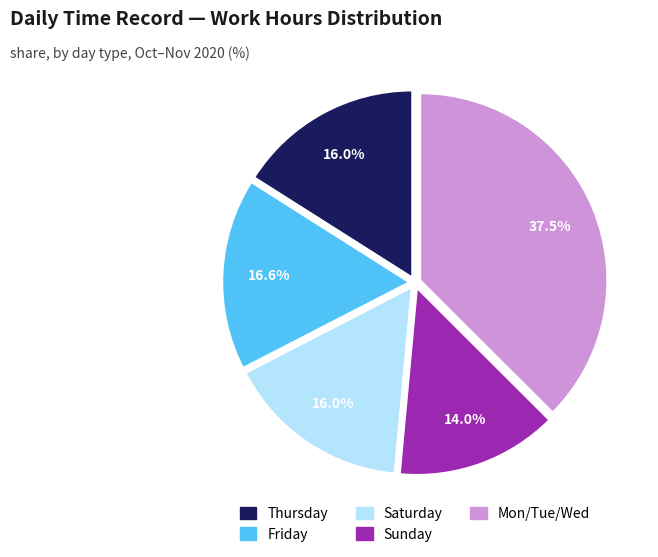

Does any single category account for the majority?

No